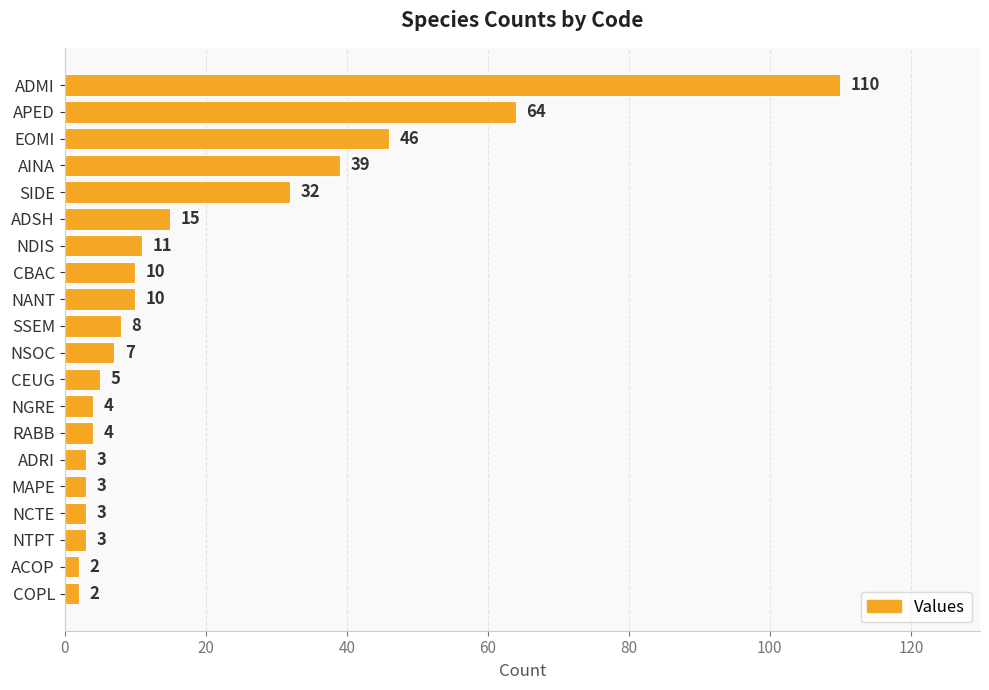

Approximately how many times larger is the value at RABB compared to ACOP?

2.0